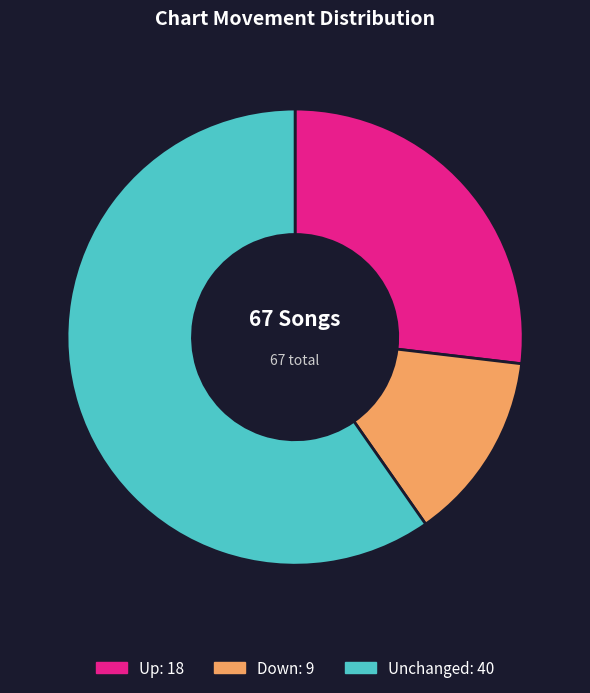

Is there any slice that represents more than half of the pie?

Yes